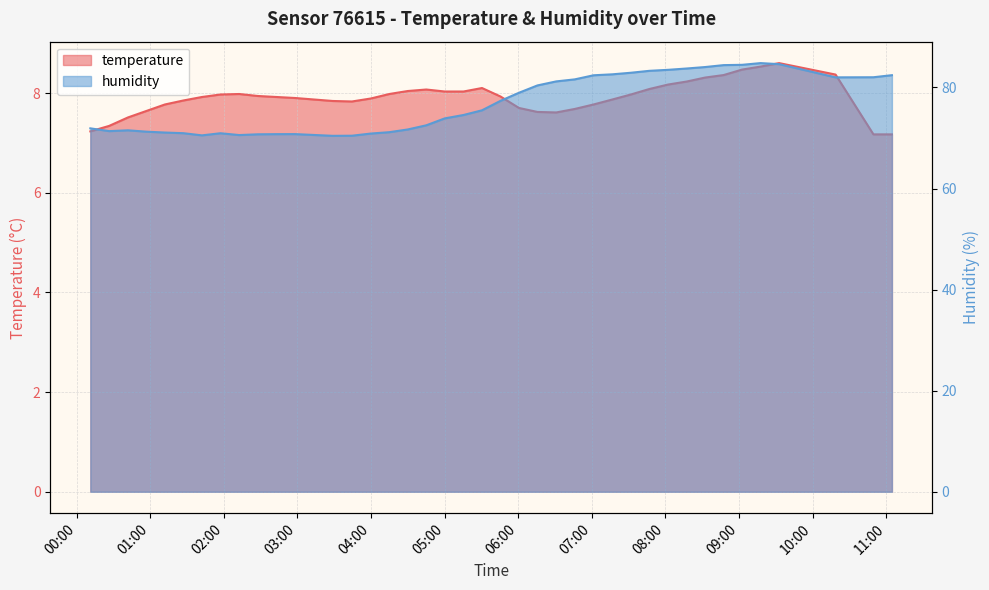

Which series has the largest total across all categories?

humidity